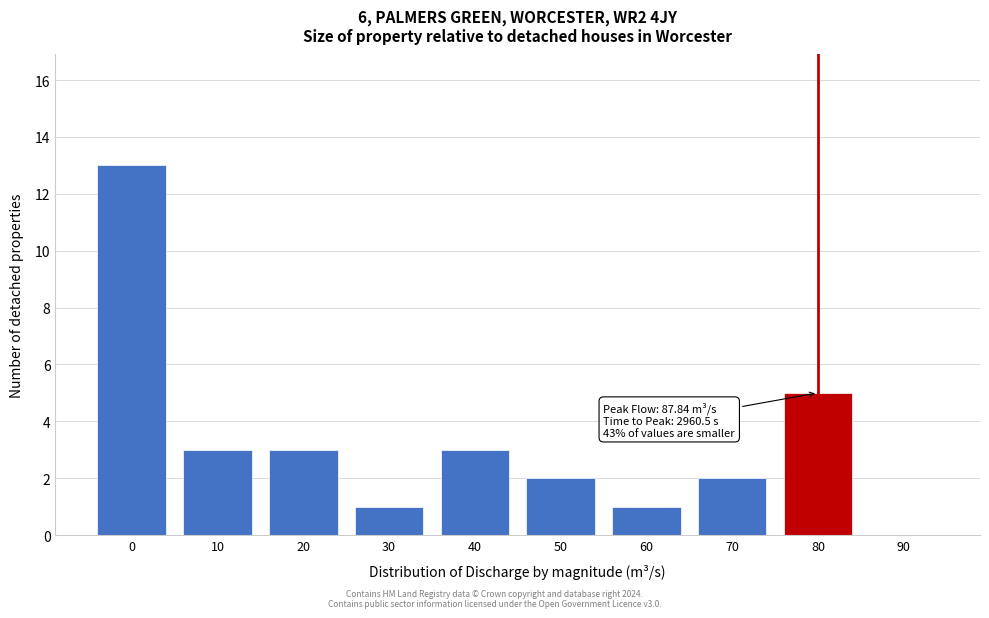

Reading right to left, extract all data points from this chart.

90=0	80=5	70=2	60=1	50=2	40=3	30=1	20=3	10=3	0=13